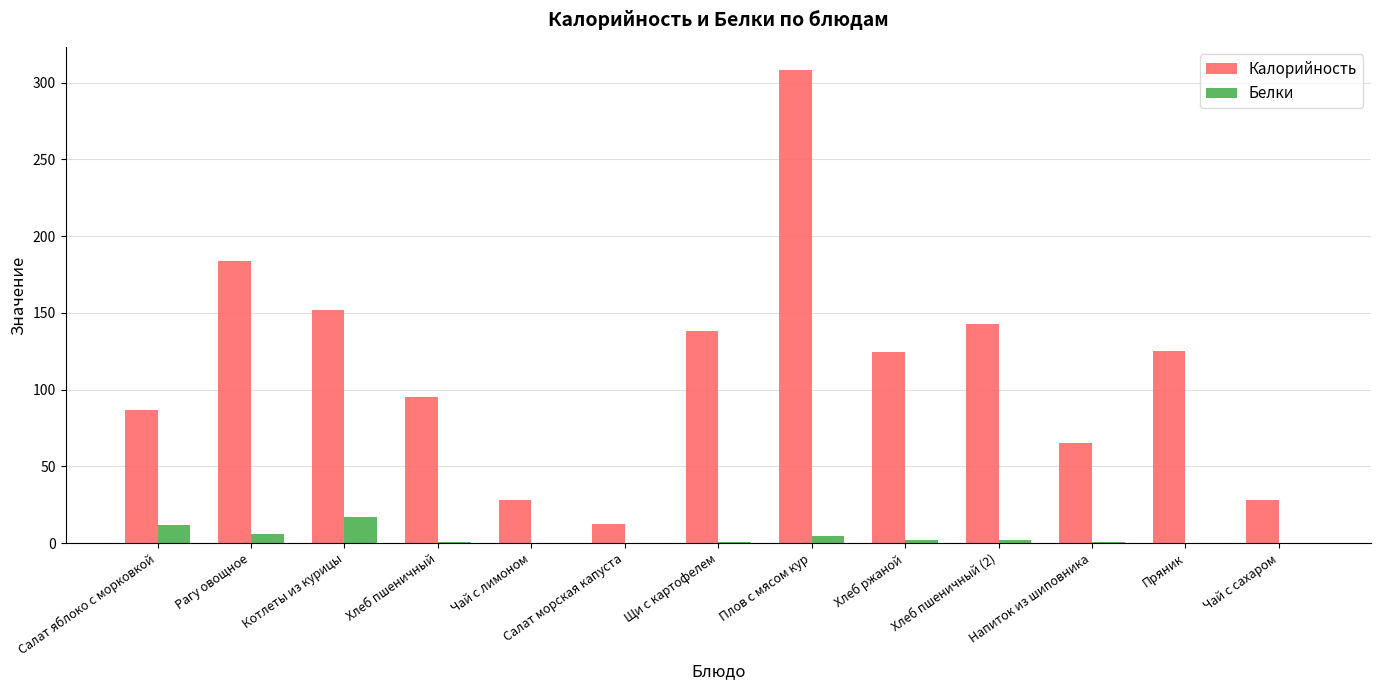

How many groups of bars are there?

13